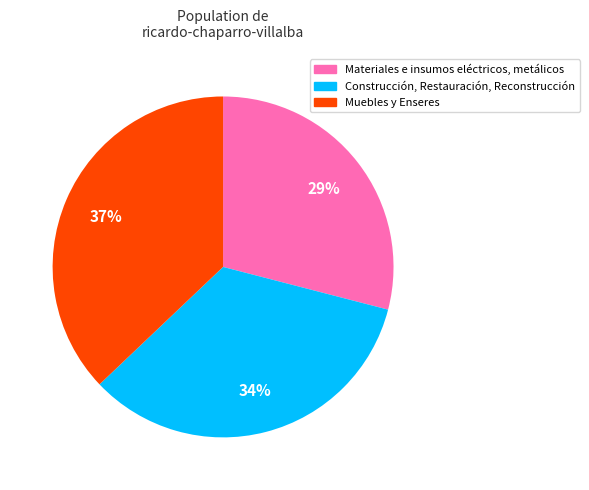

How many slices are in this pie chart?

3